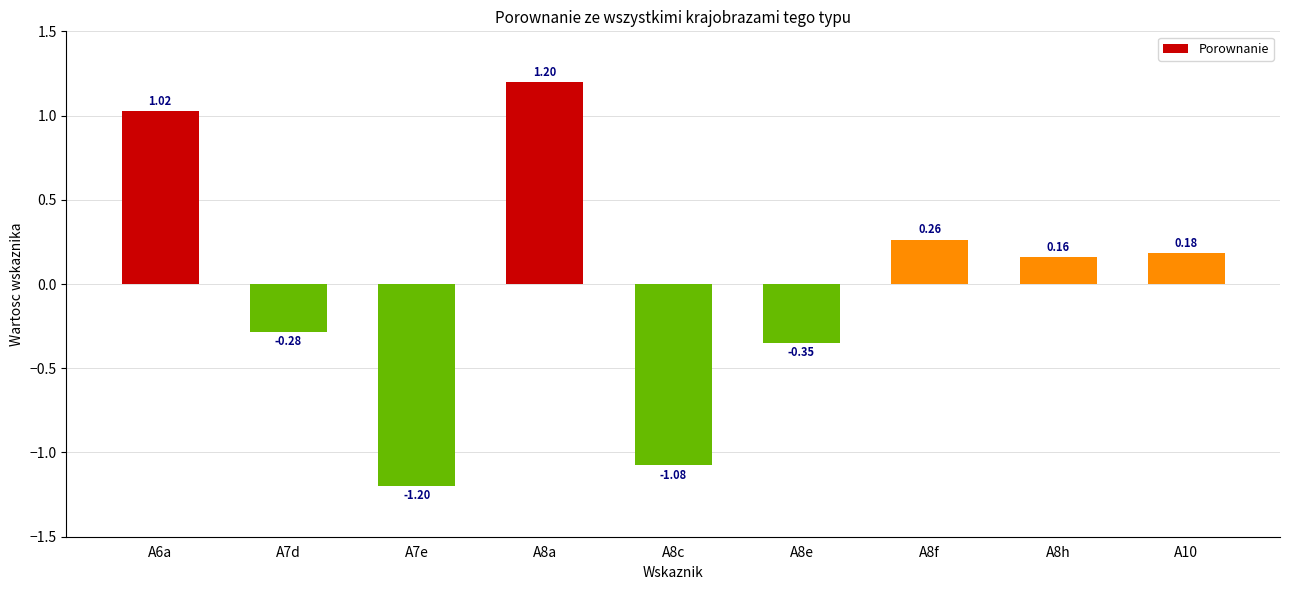

Does the chart contain stacked bars?

No